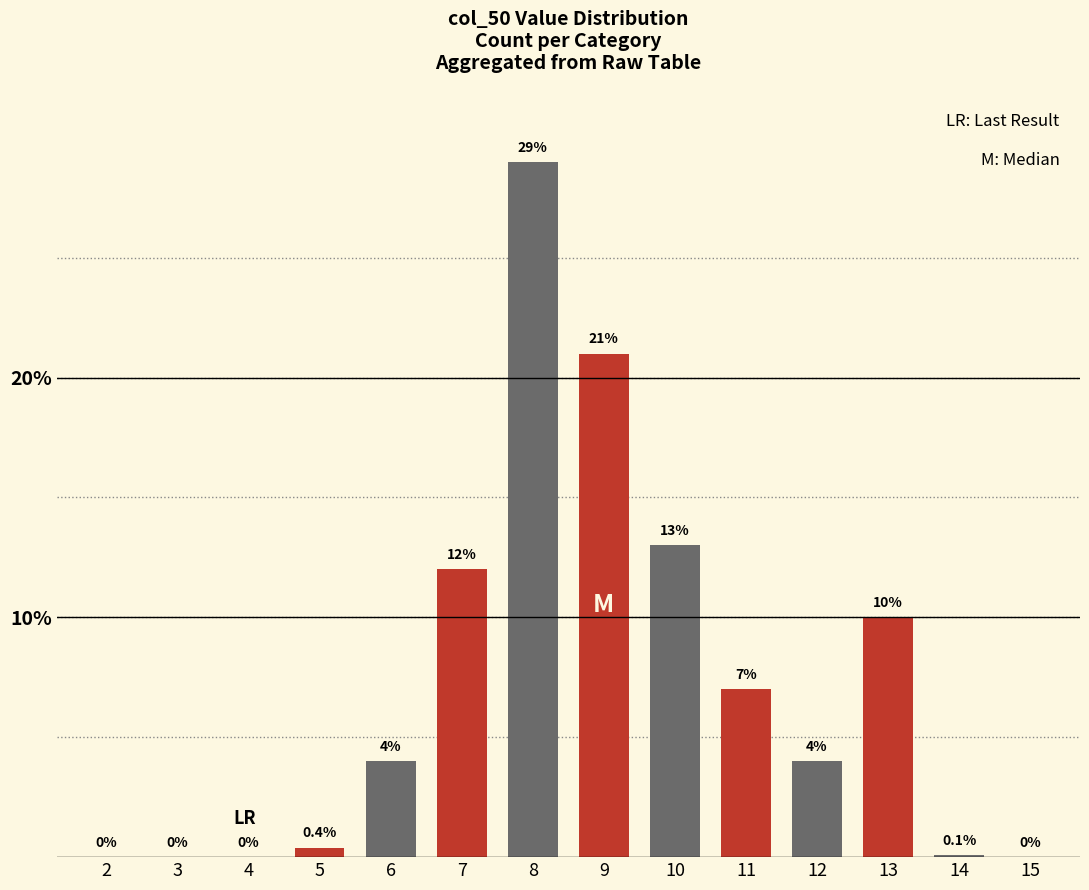

Reading left to right, list all the values displayed in this chart.

2=0.0	3=0.0	4=0.0	5=0.4	6=4.0	7=12.0	8=29.0	9=21.0	10=13.0	11=7.0	12=4.0	13=10.0	14=0.1	15=0.0